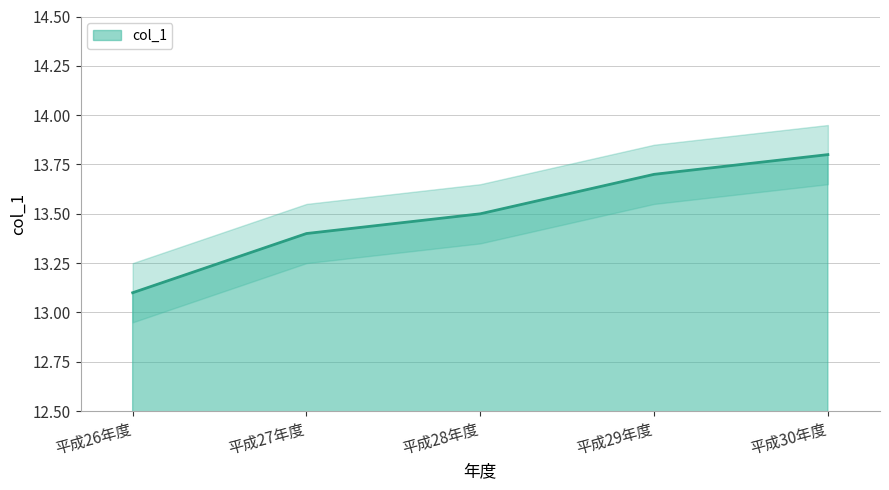

Which label corresponds to the largest value in the chart?

平成30年度